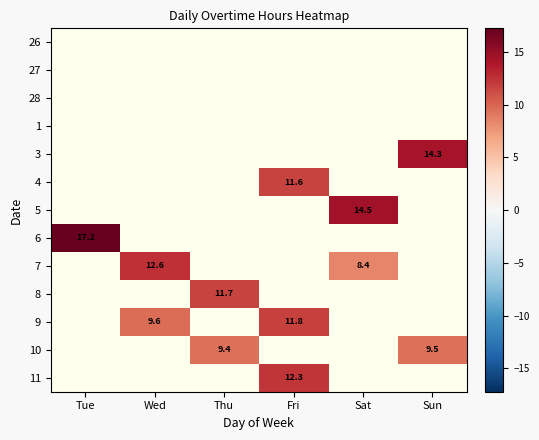

What is the greatest value displayed?

17.2